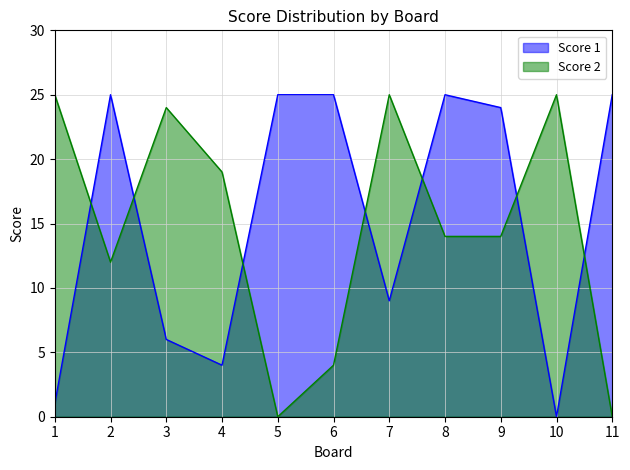

Count the number of data series in this chart.

2